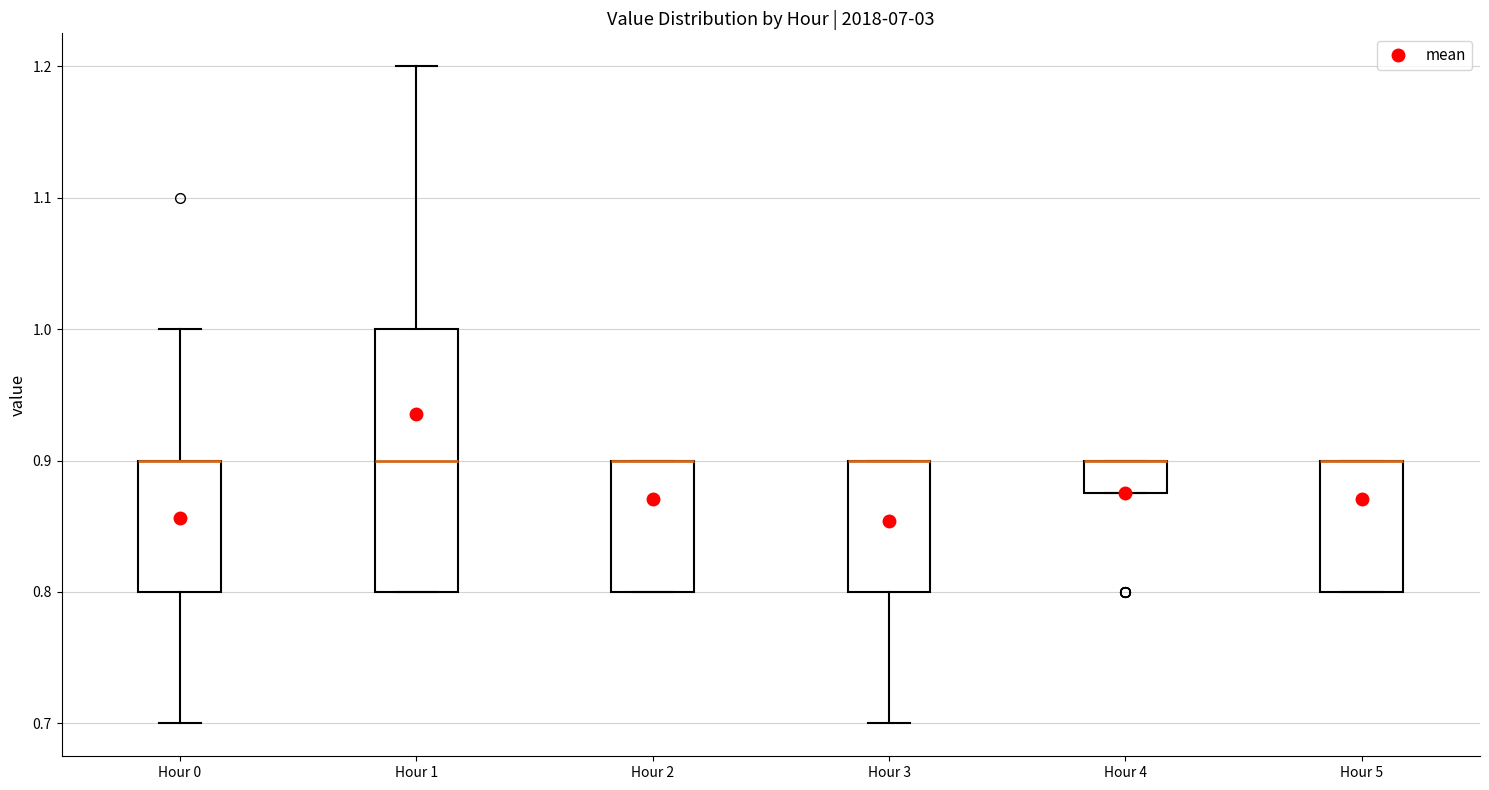

Comparing the boxes themselves (not the whiskers), which one is the tallest?

Hour 1